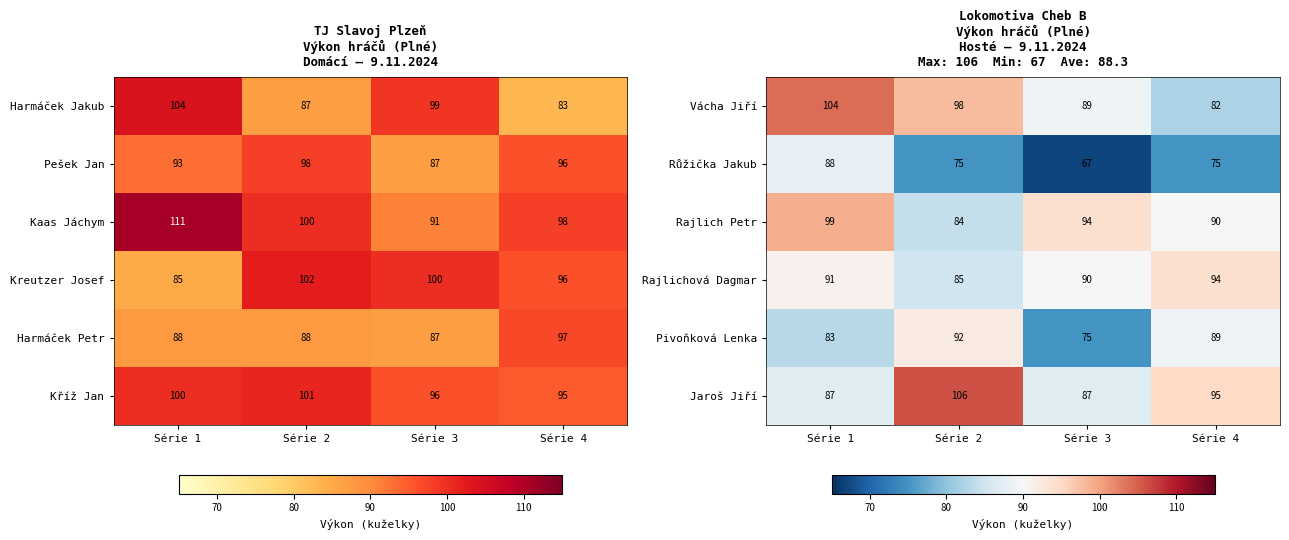

What is the average value of the Růžička Jakub series?

76